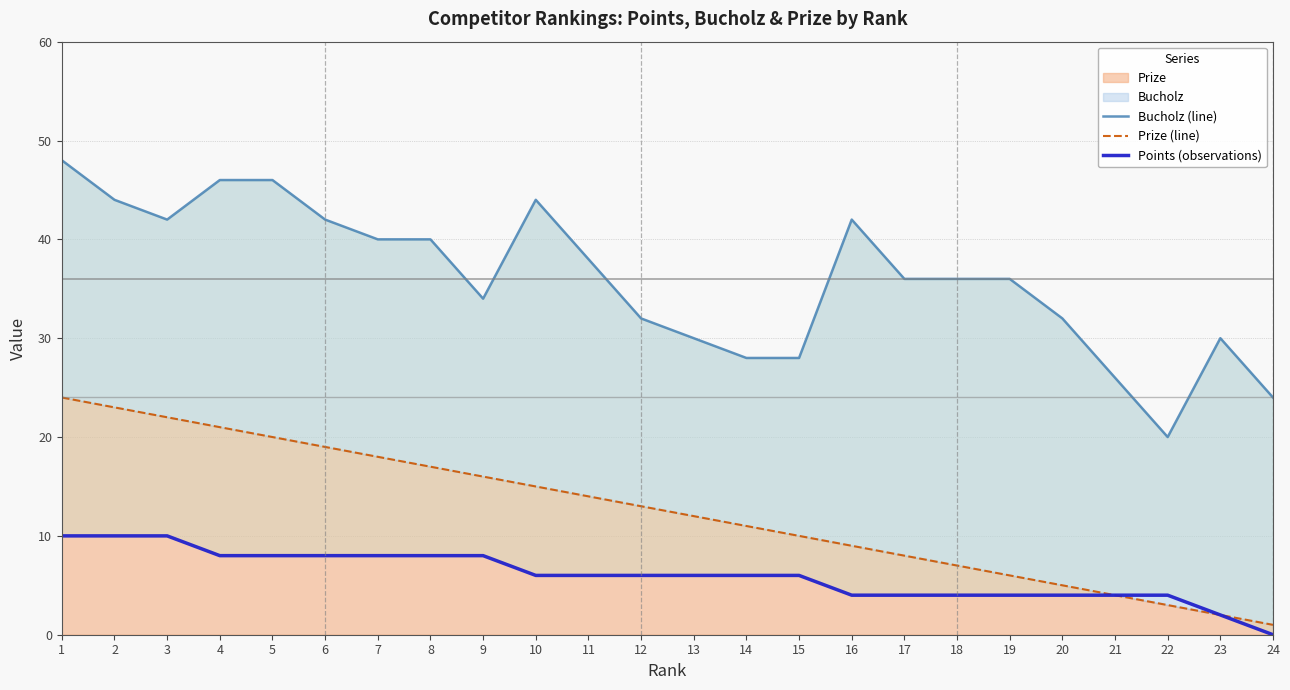

True or false: Points (observations) has more than 2 interior local peaks.

False